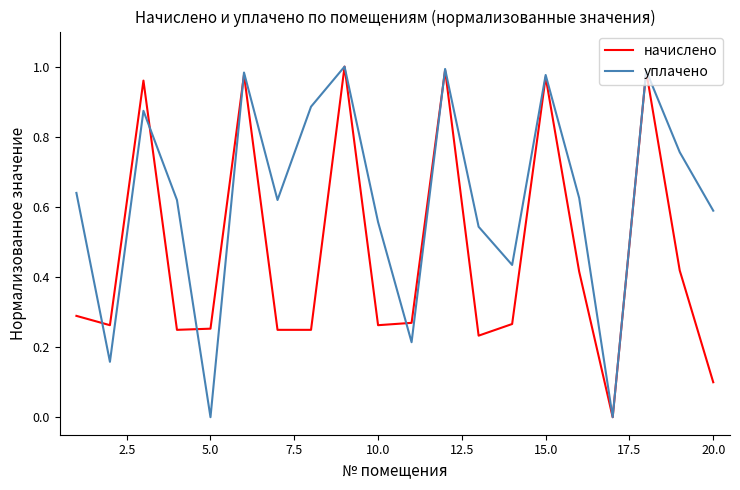

Which series has the largest total across all categories?

уплачено